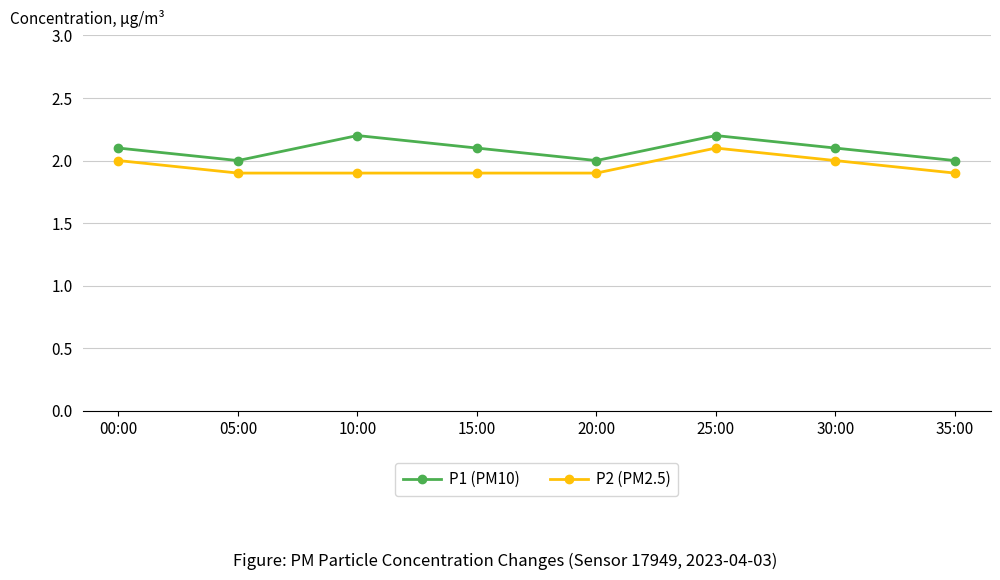

True or false: P2 (PM2.5) and P1 (PM10) cross at least once.

False